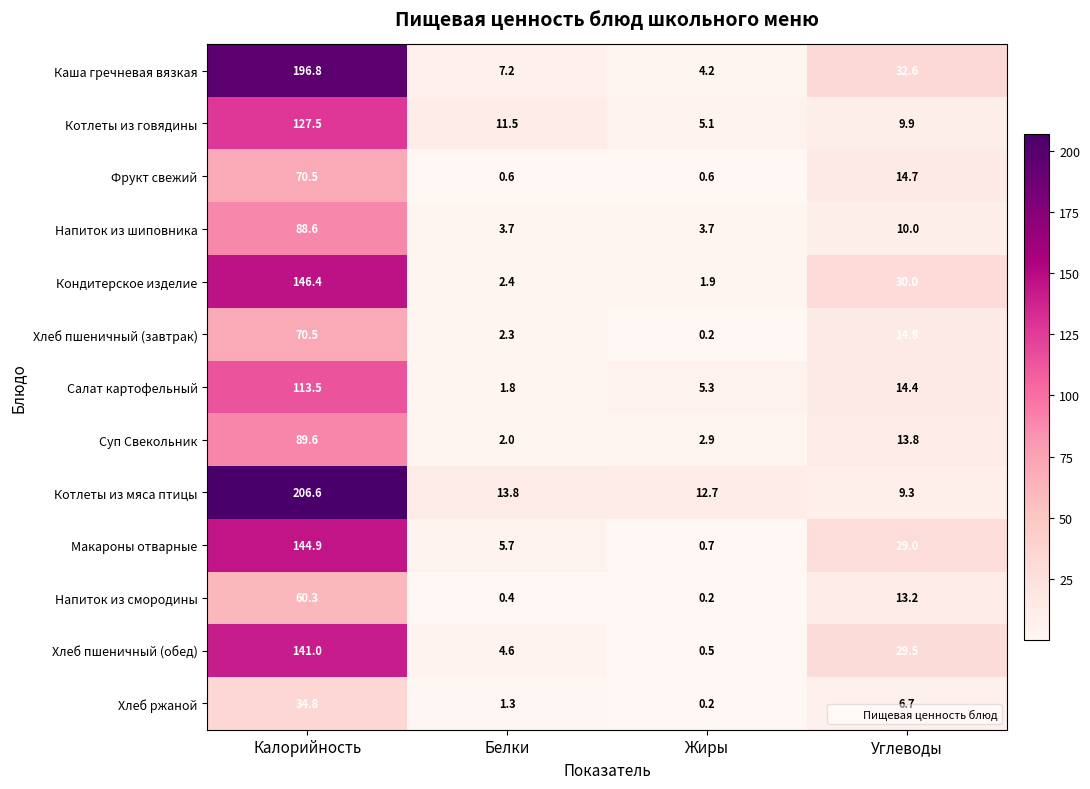

The value of Кондитерское изделие at Жиры is 2.7. True or false?

False